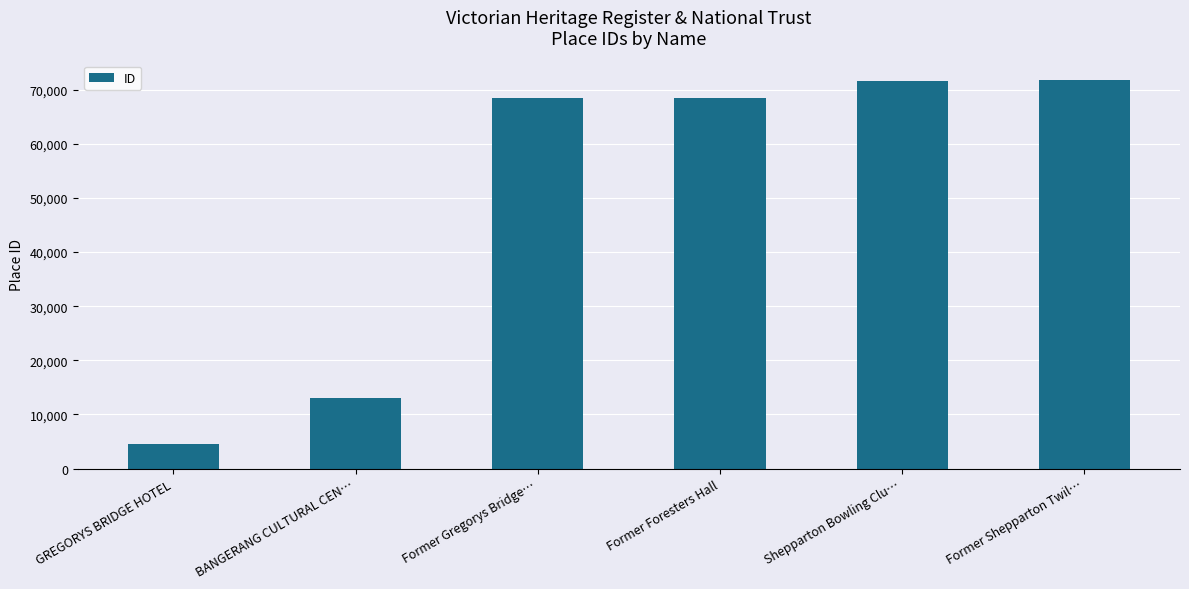

Between BANGERANG CULTURAL CEN… and Shepparton Bowling Clu…, which is larger?

Shepparton Bowling Clu…